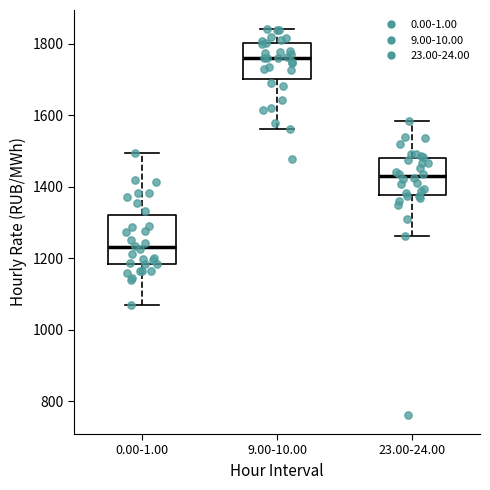

Which box is the tallest, from its lower edge to its upper edge?

0.00-1.00